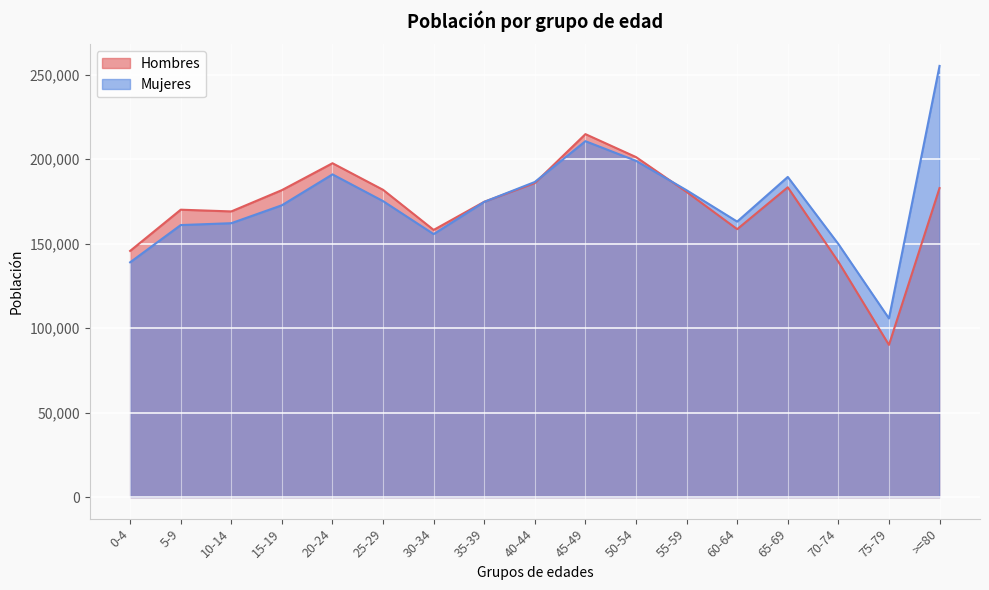

In Mujeres, how many points are lower than both neighbors (excluding endpoints)?

3